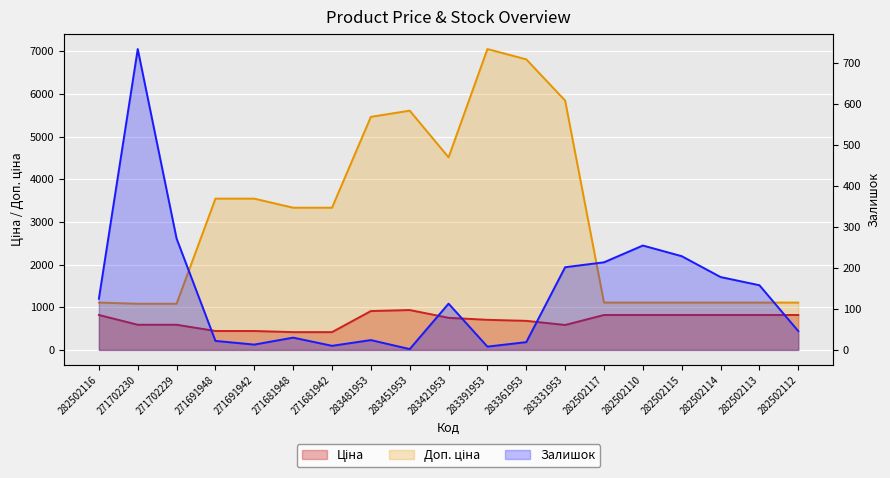

What is the total value across all series at 271702230?

2406.6